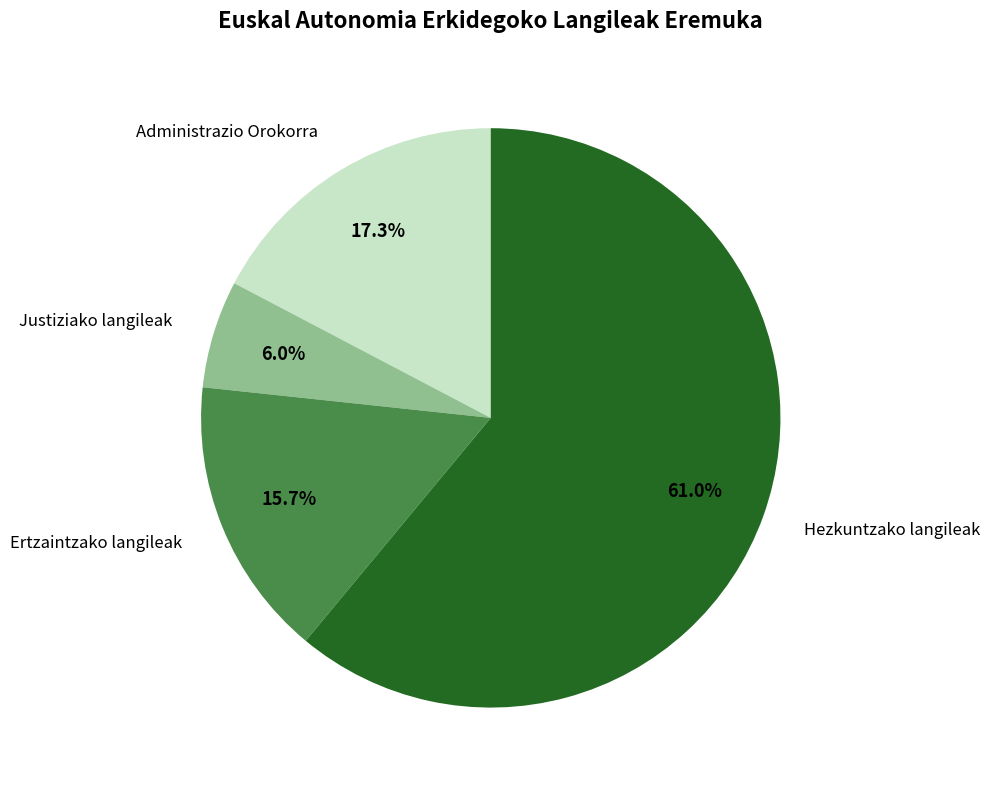

Do Justiziako langileak and Ertzaintzako langileak together represent more than half of the pie?

No